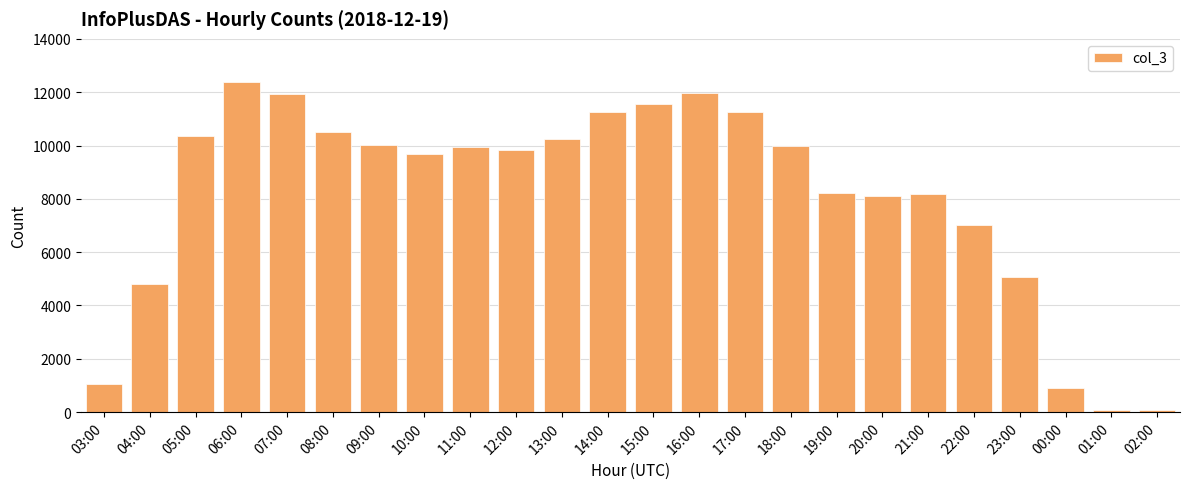

What is the difference between the maximum and minimum values?

12297